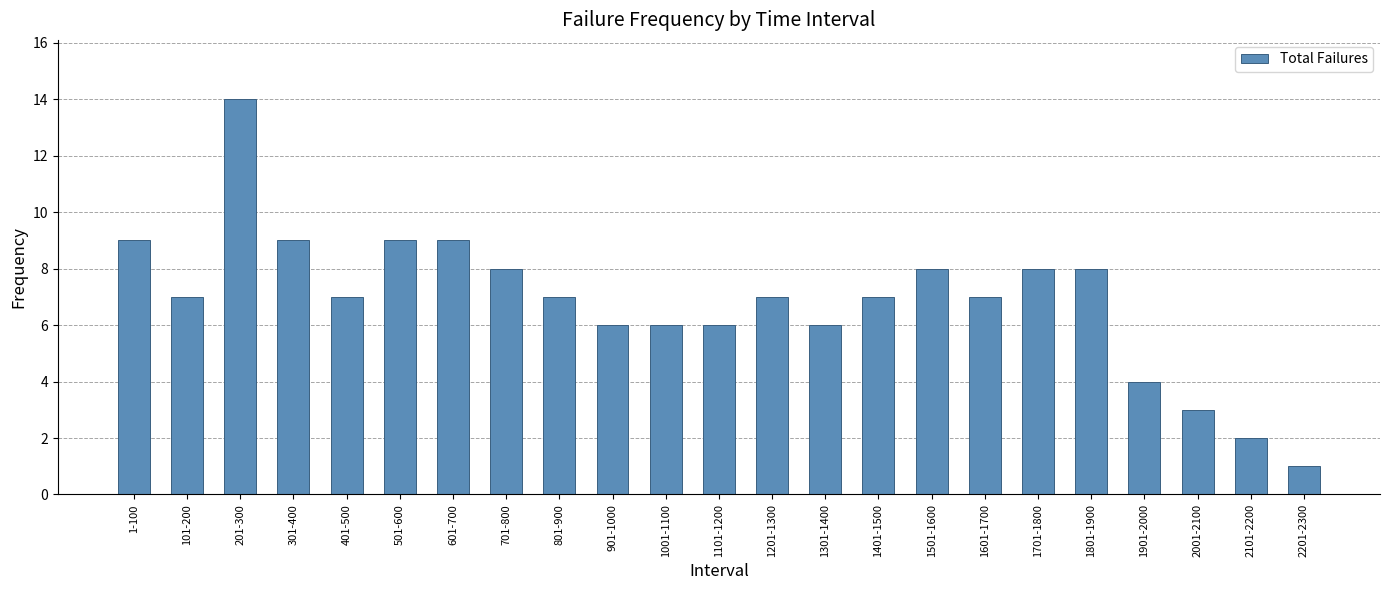

Is it true that the value at 701-800 is 8?

True